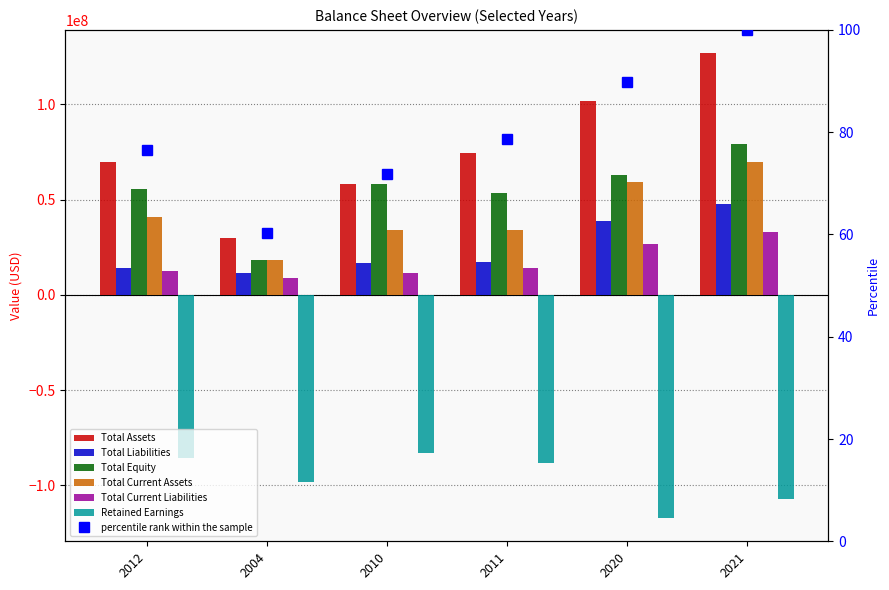

What is the highest value of the Total Current Liabilities series?

33033000.0